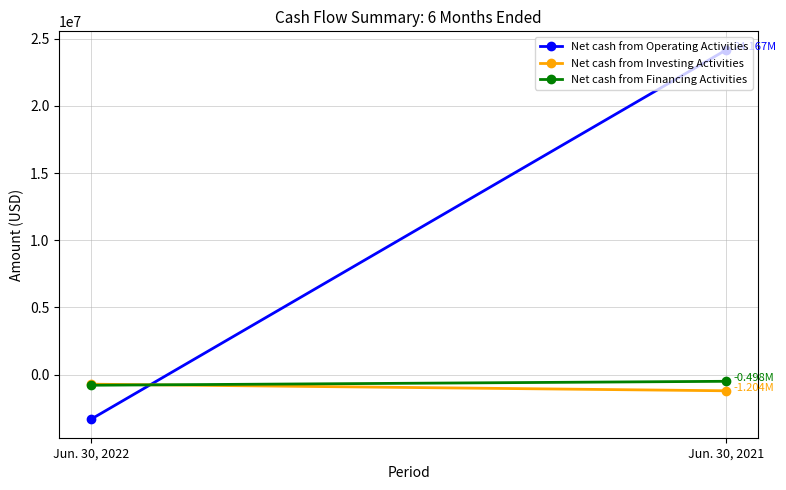

At which category is the sum across all series the highest?

Jun. 30, 2021